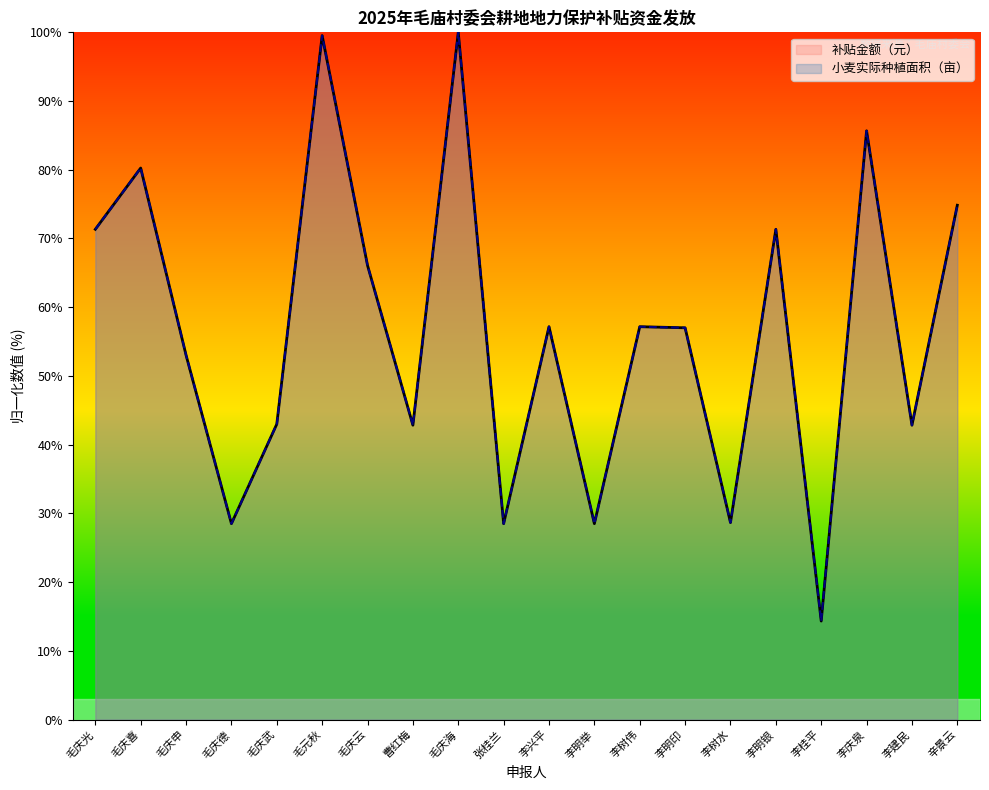

What is the label of the 13th point from the left?

李树伟